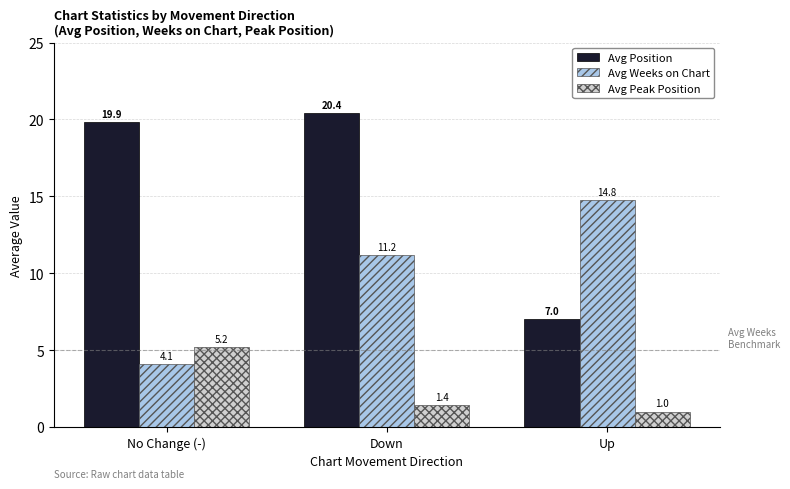

Which series changed the most between Down and Up?

Avg Position